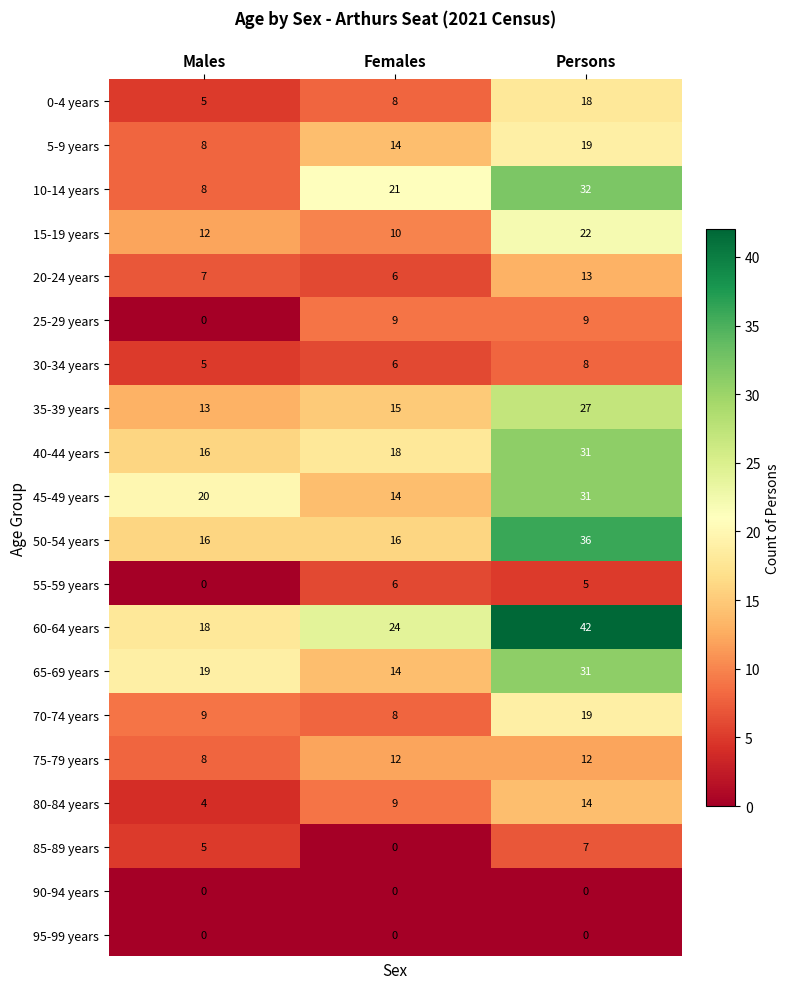

Read the 75-79 years value at Males.

8